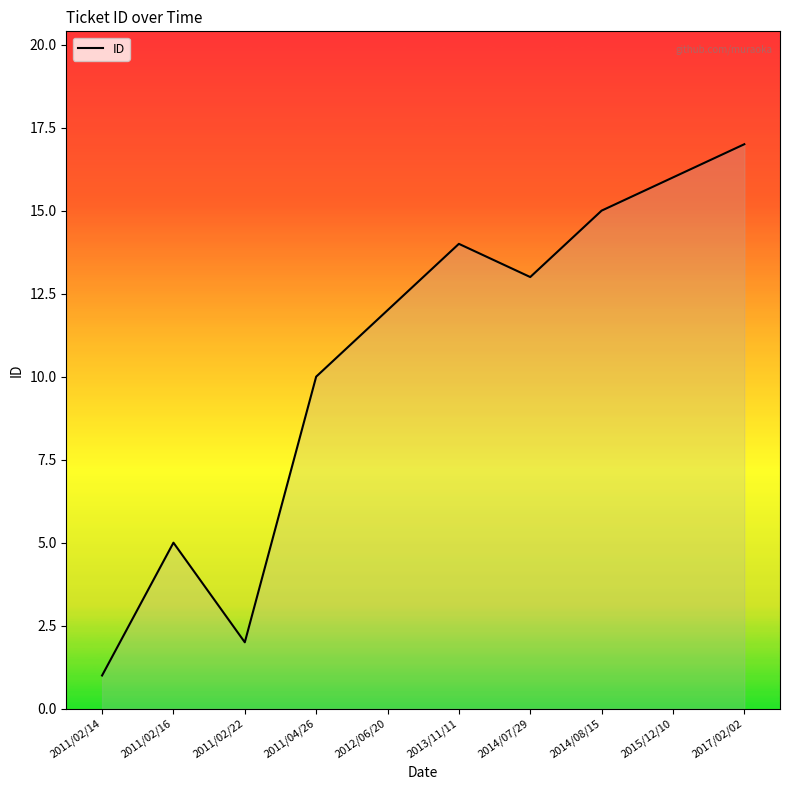

True or false: there are more than 2 points higher than both neighbors.

False